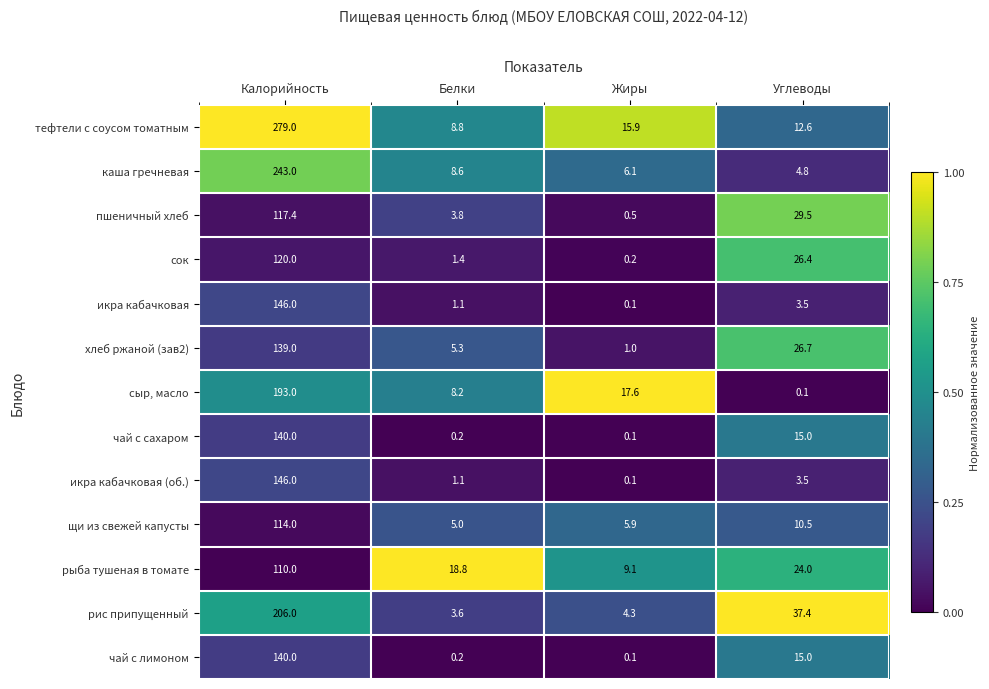

Count the number of data series in this chart.

13